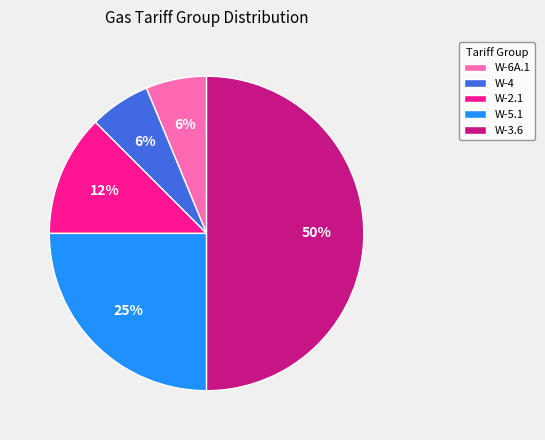

Between W-6A.1 and W-5.1, which is larger?

W-5.1